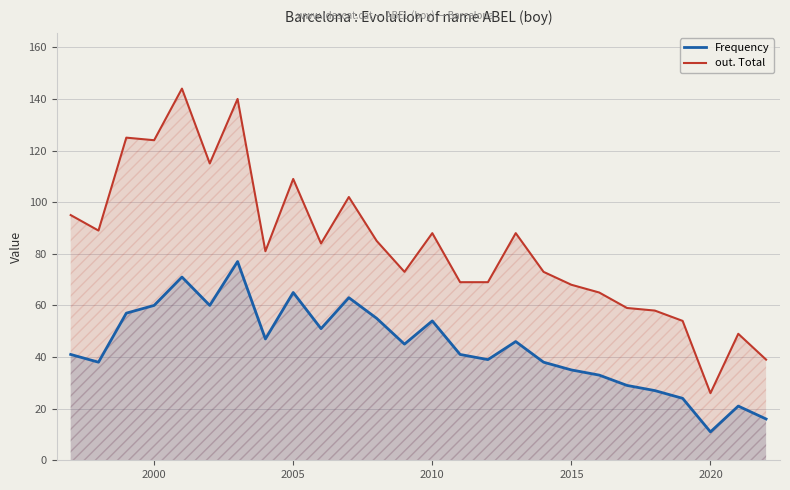

What is the total value across all series at 2010?

142